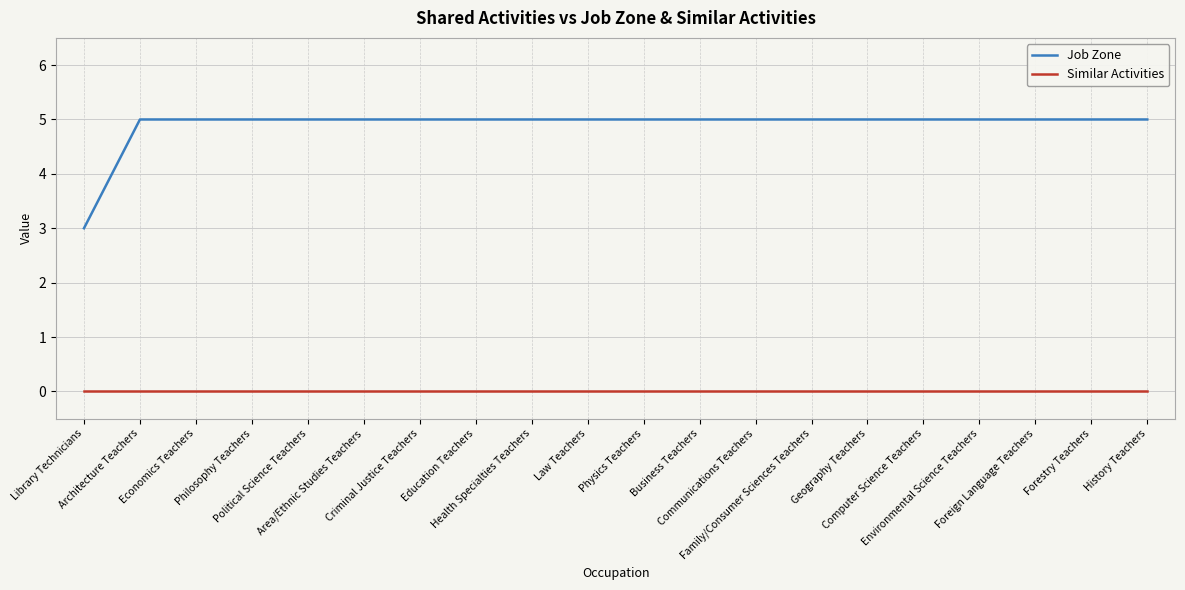

Rank the series by their maximum value, from lowest to highest.

Similar Activities, Job Zone